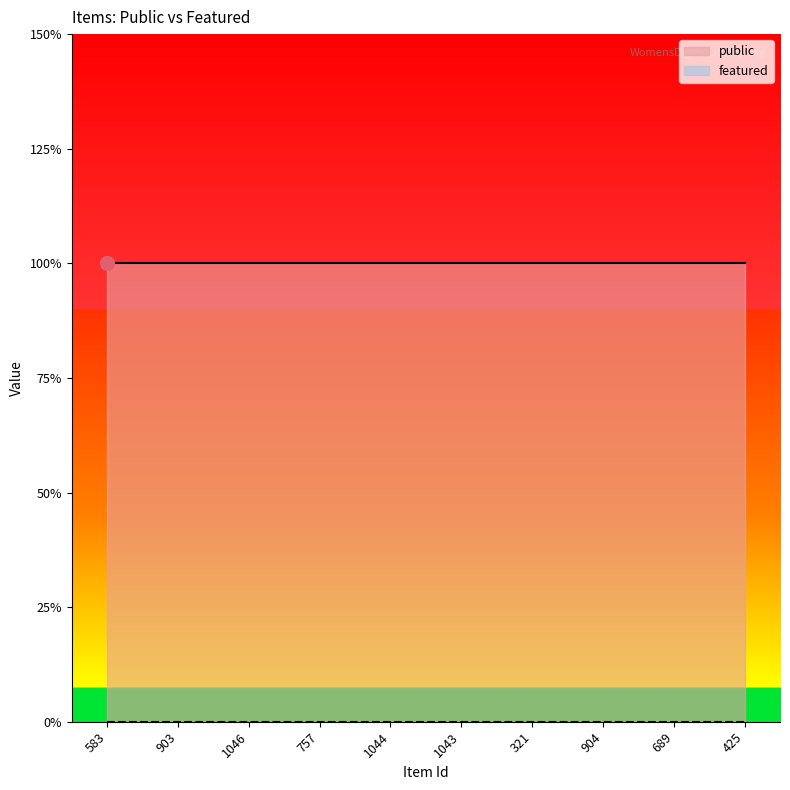

Reading left to right, list all the values displayed in this chart.

public: 583=1	903=1	1046=1	757=1	1044=1	1043=1	321=1	904=1	689=1	425=1
featured: 583=0	903=0	1046=0	757=0	1044=0	1043=0	321=0	904=0	689=0	425=0